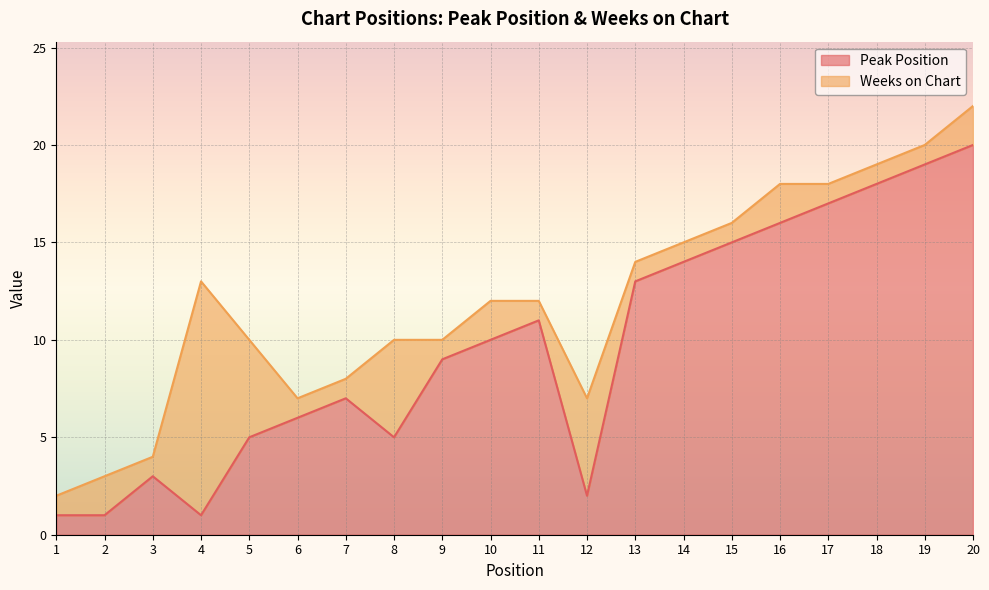

What is the difference between the values at 17 and 11?

6